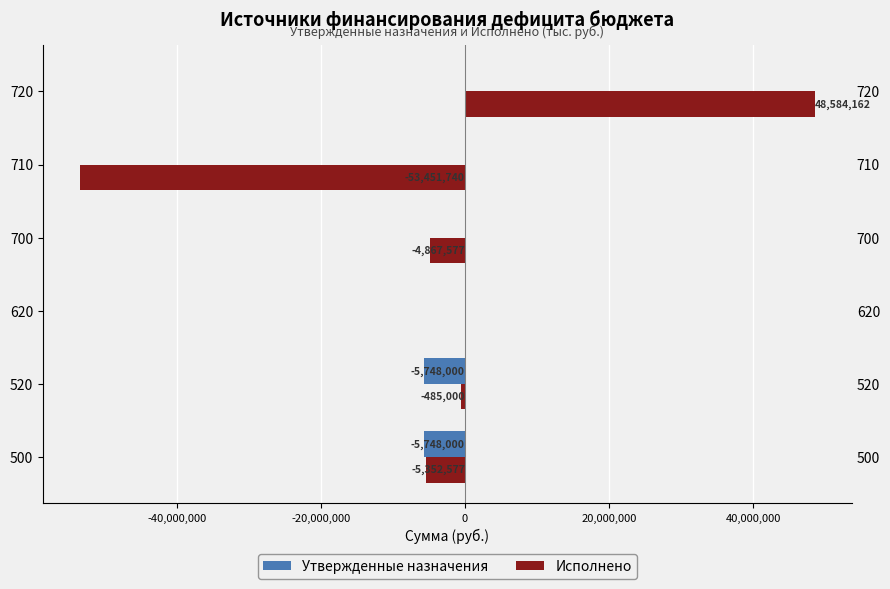

Which series has the largest range (max minus min)?

Исполнено